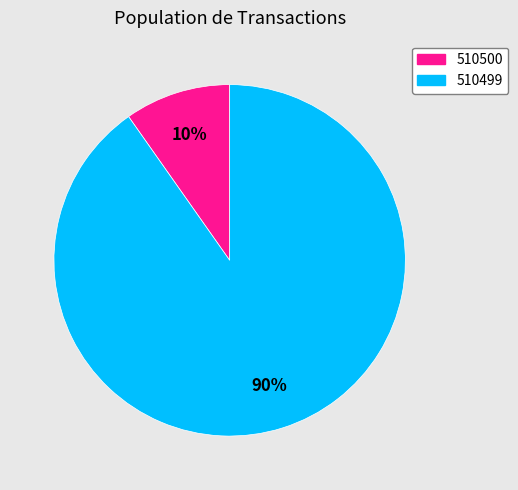

To the nearest percent, what portion does 510499 represent?

90%